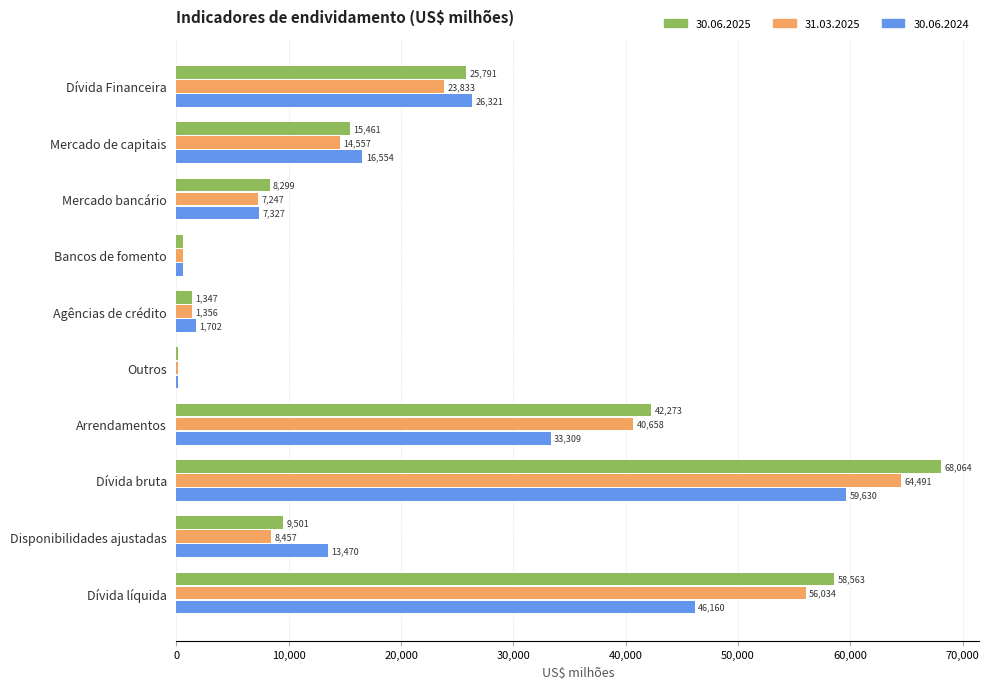

The 30.06.2025 series shows 42273 at Arrendamentos. True or false?

True